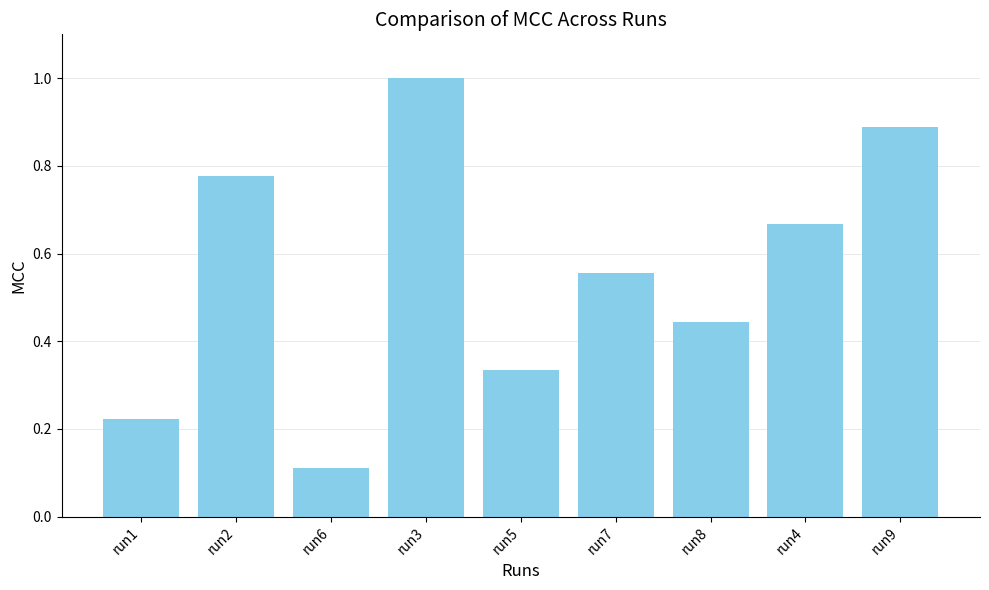

What is the label of the 3rd bar from the right?

run8